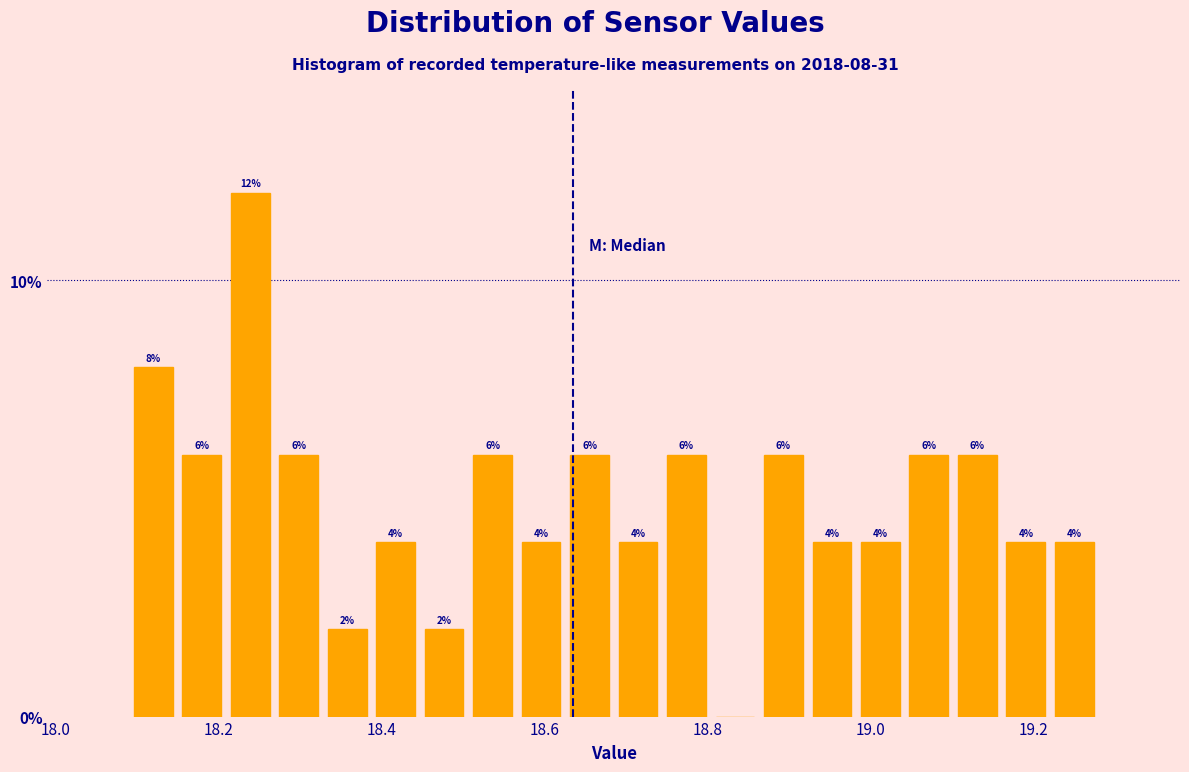

Around what value on the x-axis is the tallest bar? Give the approximate position of its centre, as read against the axis.

18.24